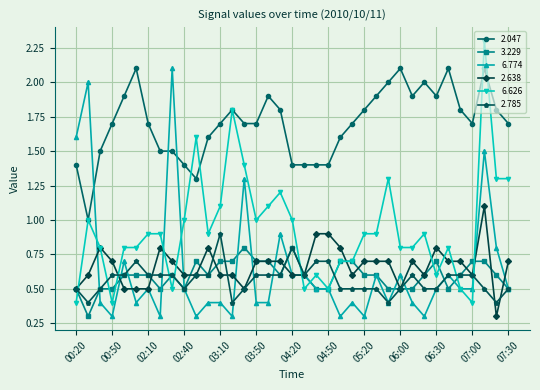

What is the difference between the maximum and minimum values in the 2.638 series?

0.8